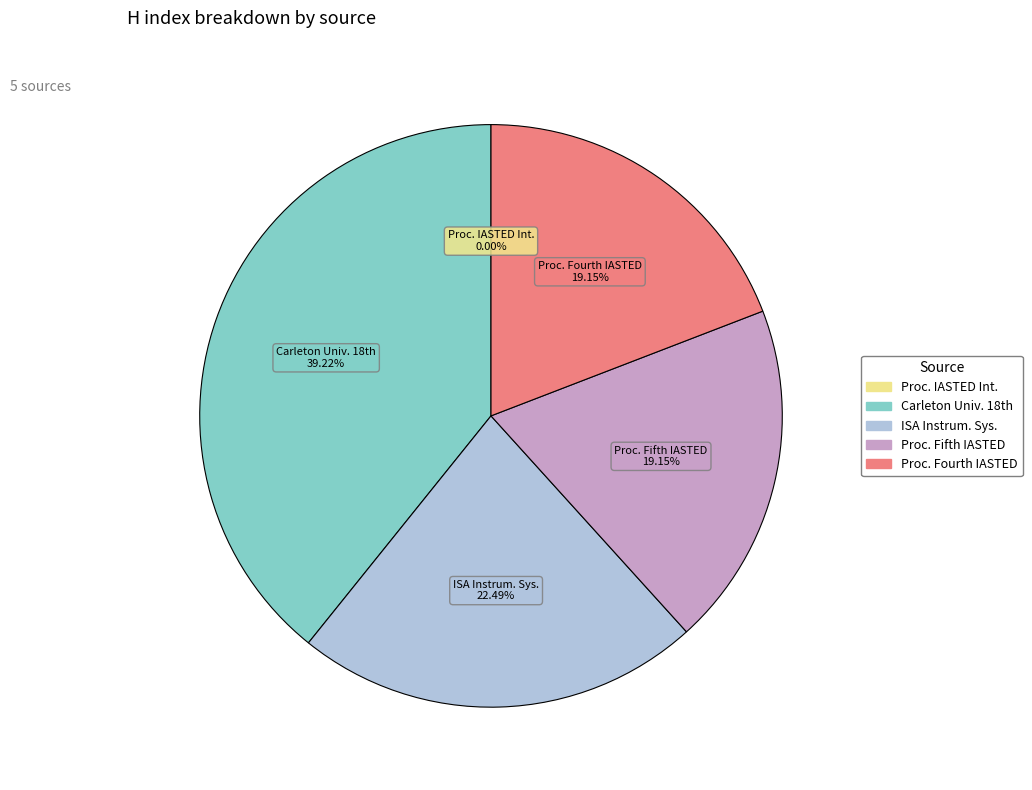

To the nearest percent, what is the difference between the largest and smallest slice percentages?

39%